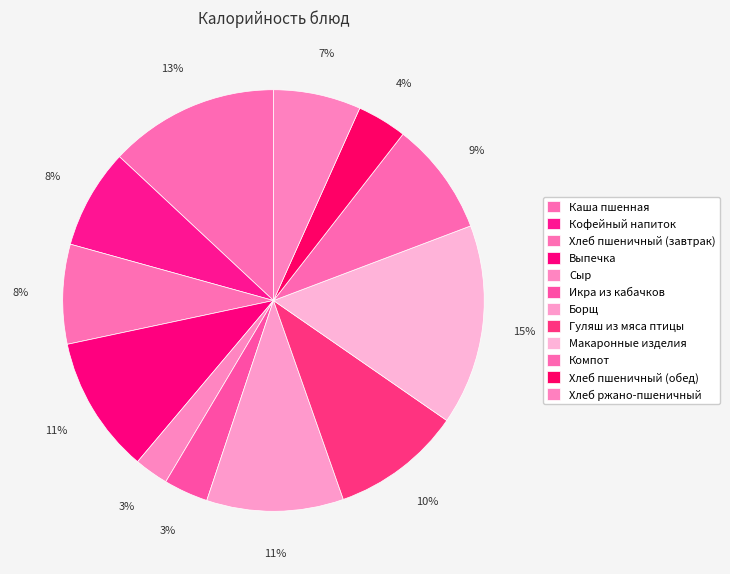

To the nearest percent, what is the average slice percentage?

8%